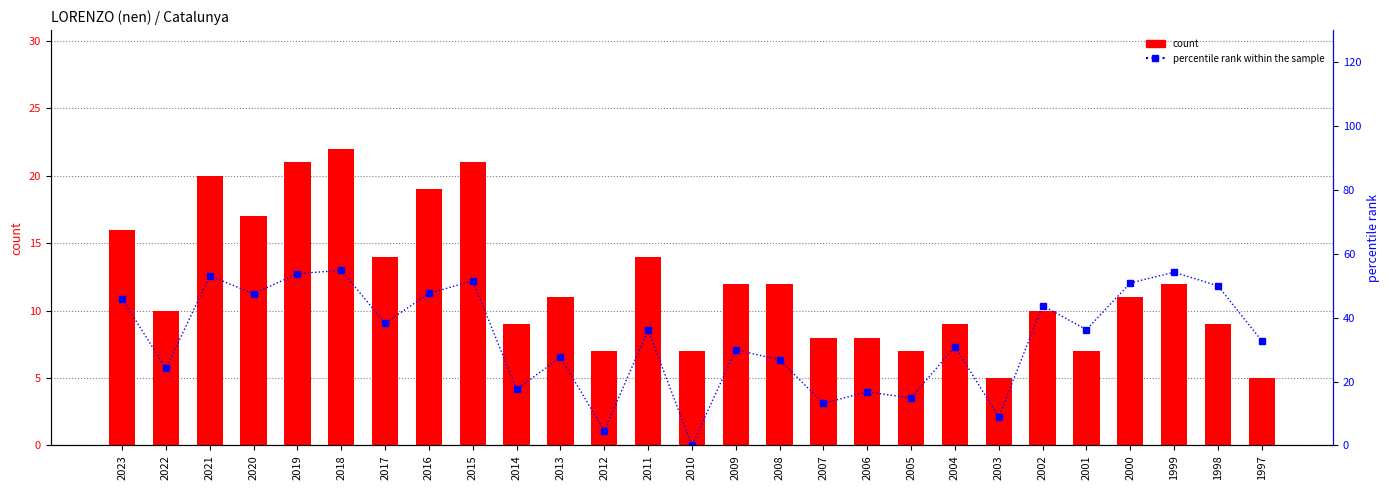

At which label does count reach its minimum?

2003